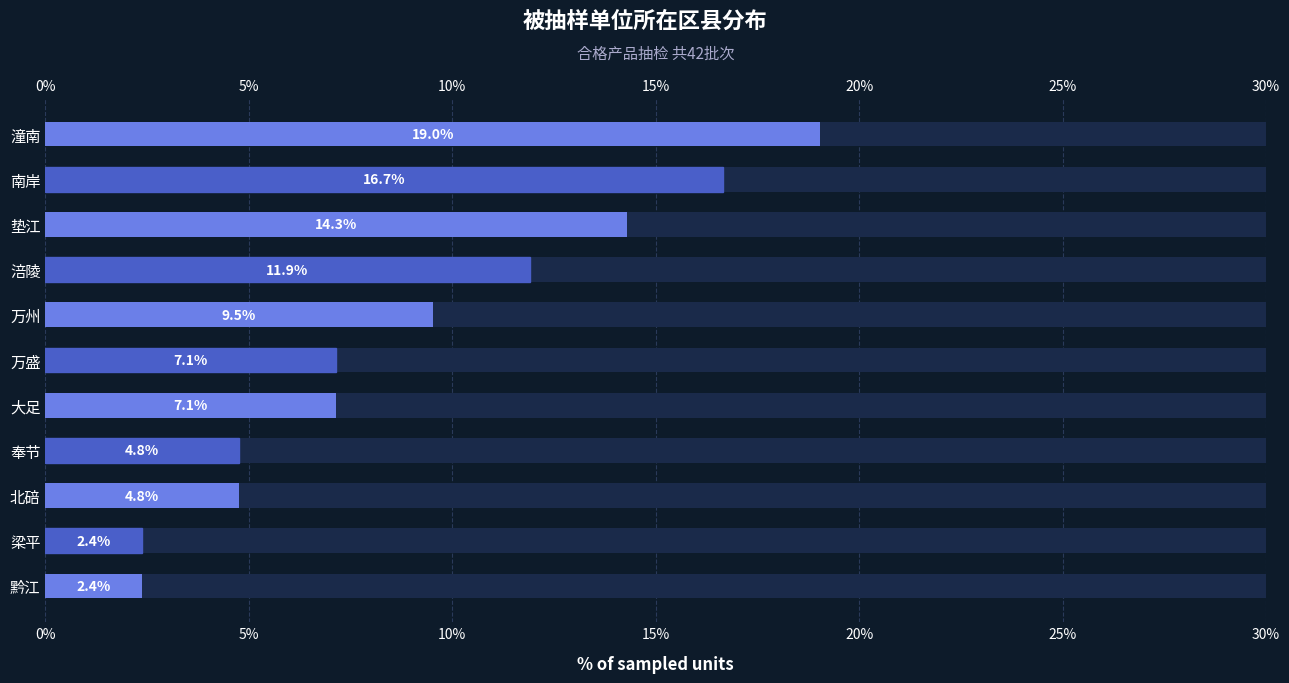

Is it true that the value at 梁平 is 2.4?

True